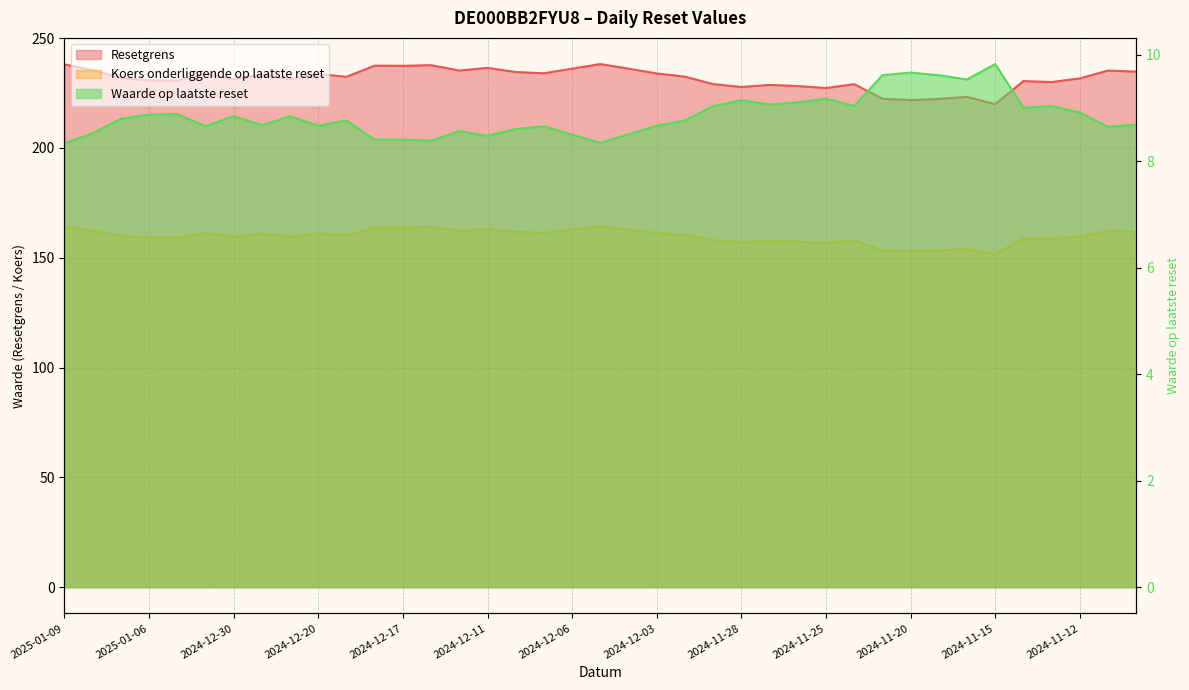

What is the difference between the highest and lowest values at 2025-01-02?

225.1